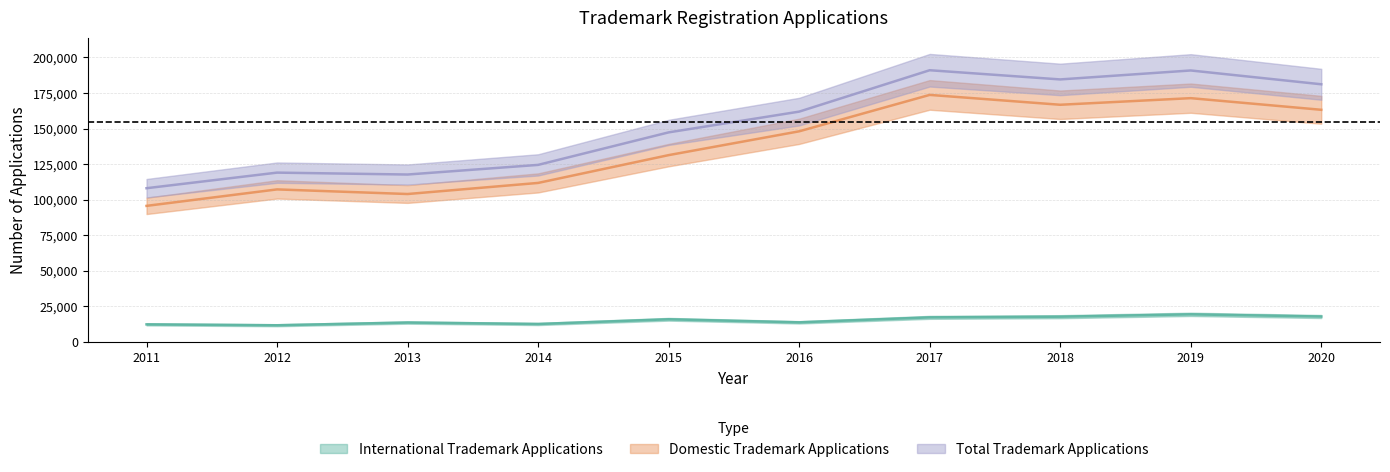

True or false: International Trademark Applications has a value of 7652 at 2018.

False